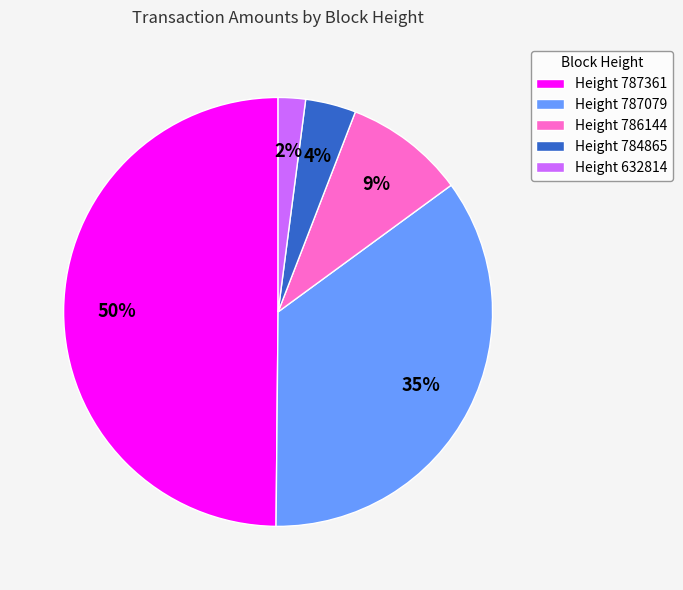

To the nearest percent, what is the average slice percentage?

20%